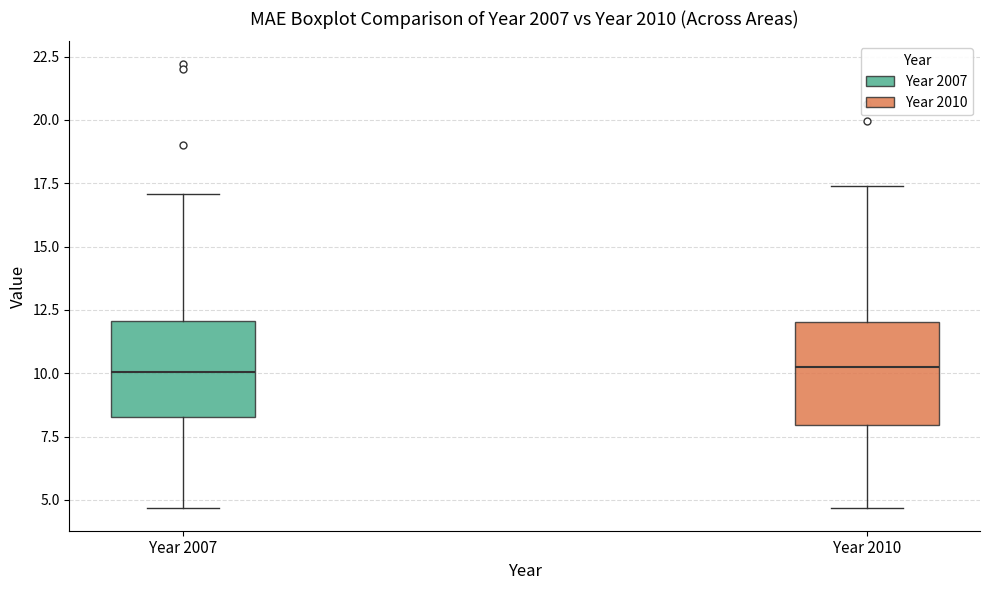

Reading left to right, transcribe this box plot: for each box, give where its median line is, the range the box spans, and where its two whiskers end, as read against the y-axis. The values are not printed on the chart, so give them approximately, as read against the axis.

Year 2007: median 10.0, box 8.5 to 12.0, whiskers 4.5 to 17.0
Year 2010: median 10.0, box 8.0 to 12.0, whiskers 4.5 to 17.5